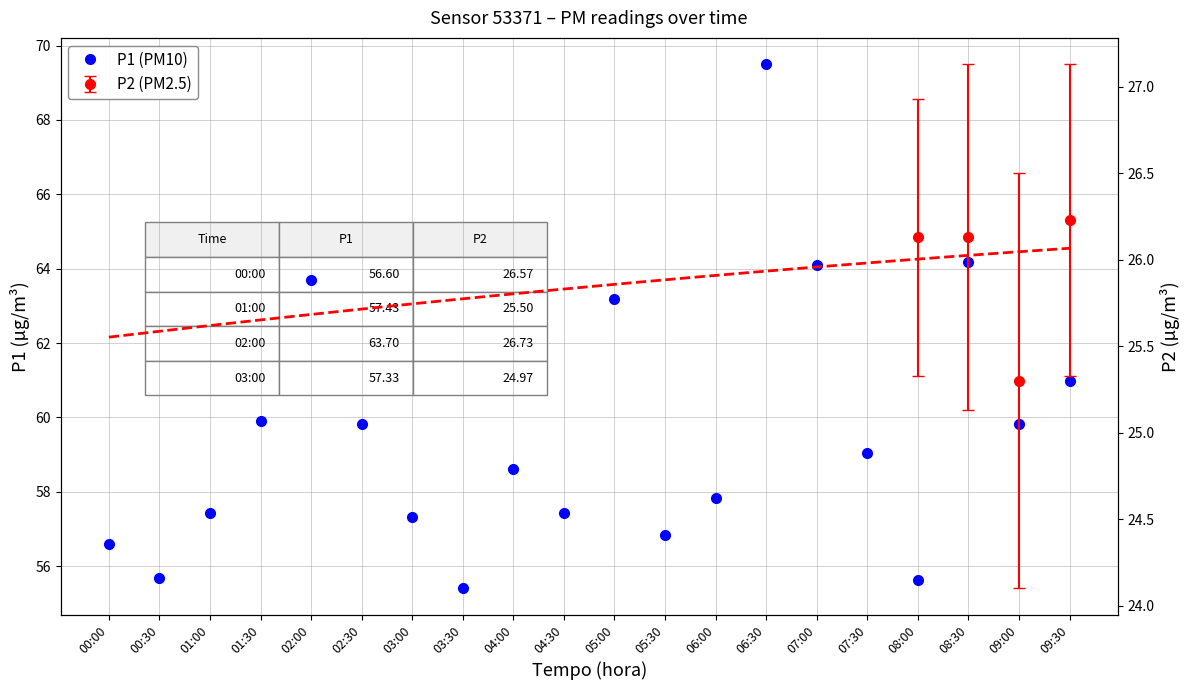

How many interior local peaks (higher than both neighbors) does the data have?

5